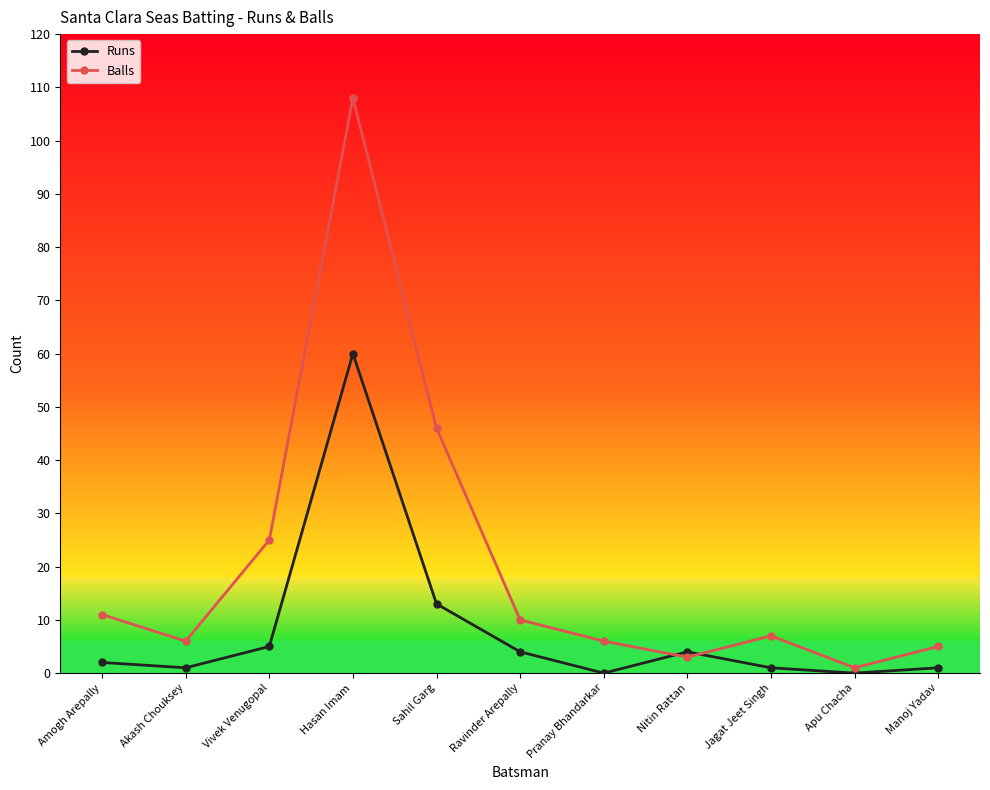

Reading left to right, list all the values displayed in this chart.

Runs: Amogh Arepally=2	Akash Chouksey=1	Vivek Venugopal=5	Hasan Imam=60	Sahil Garg=13	Ravinder Arepally=4	Pranay Bhandarkar=0	Nitin Rattan=4	Jagat Jeet Singh=1	Apu Chacha=0	Manoj Yadav=1
Balls: Amogh Arepally=11	Akash Chouksey=6	Vivek Venugopal=25	Hasan Imam=108	Sahil Garg=46	Ravinder Arepally=10	Pranay Bhandarkar=6	Nitin Rattan=3	Jagat Jeet Singh=7	Apu Chacha=1	Manoj Yadav=5